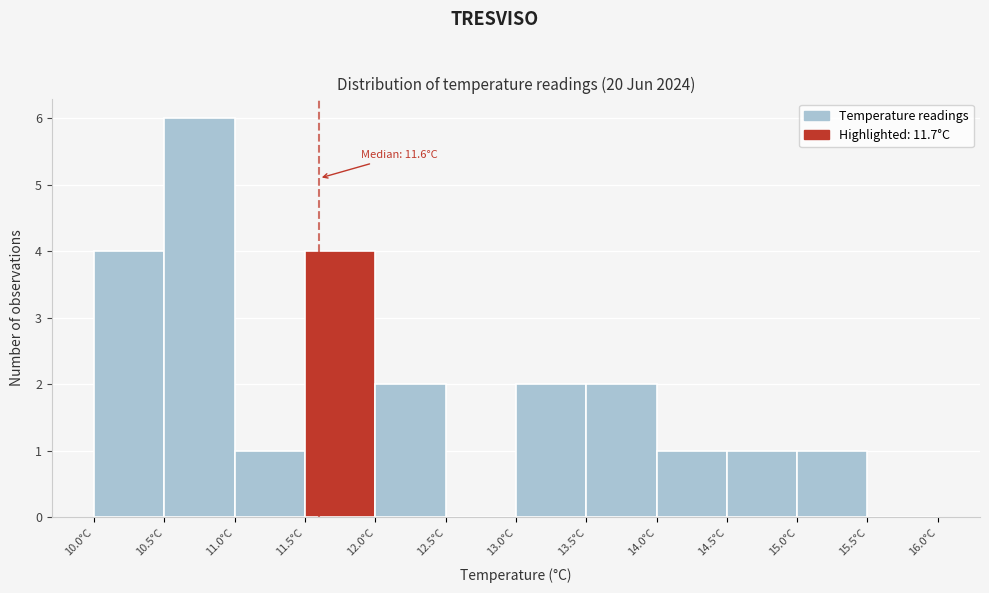

Which range on the x-axis has the tallest bar?

10.5 to 11.0